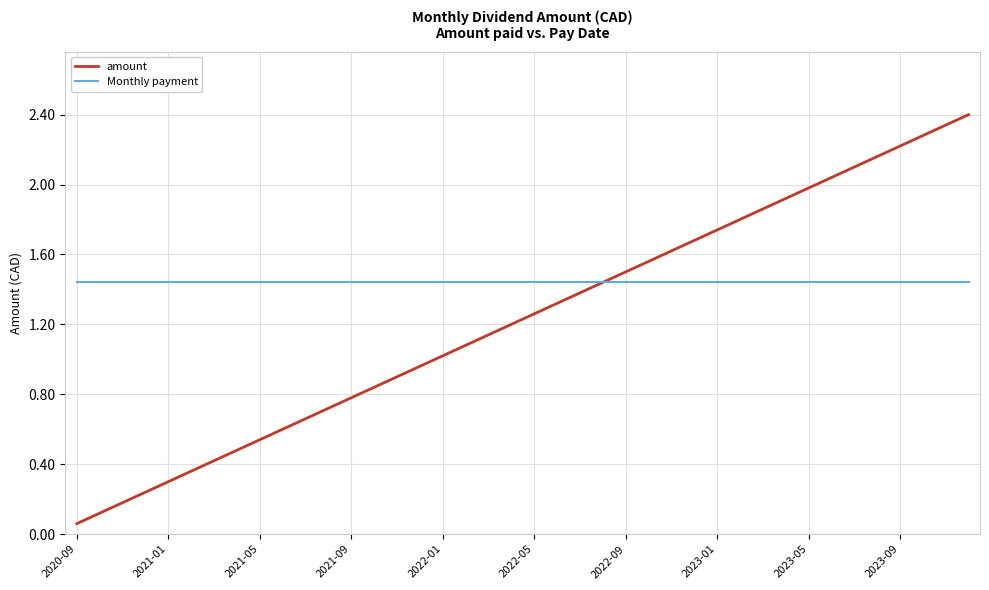

Which series has the largest total across all categories?

Monthly payment